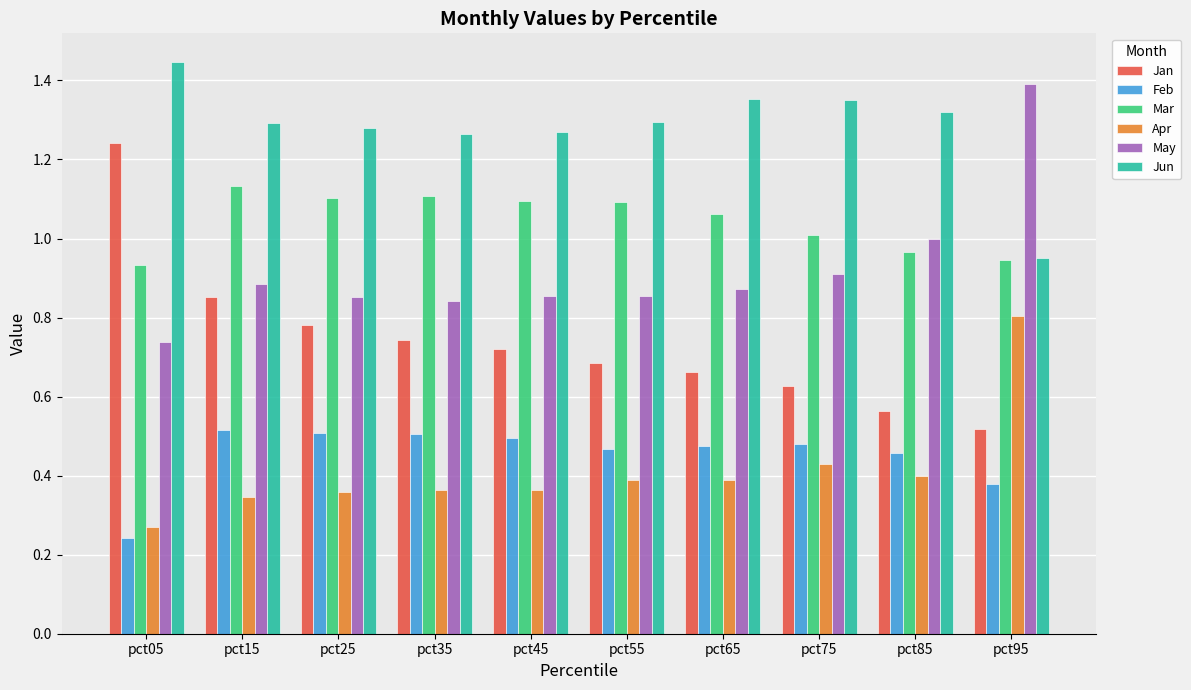

Which series has the largest range (max minus min)?

Jan